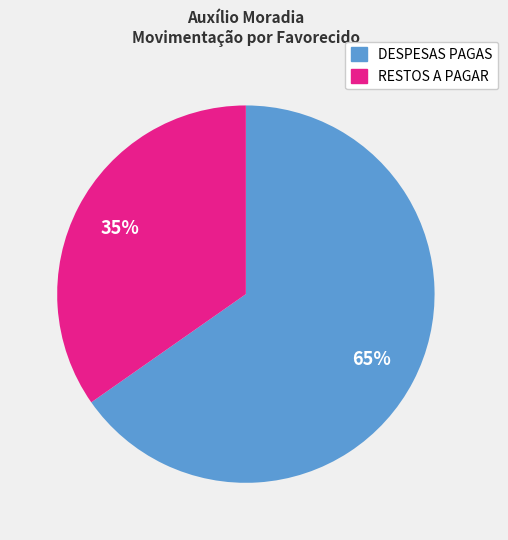

Is there any slice that represents more than half of the pie?

Yes